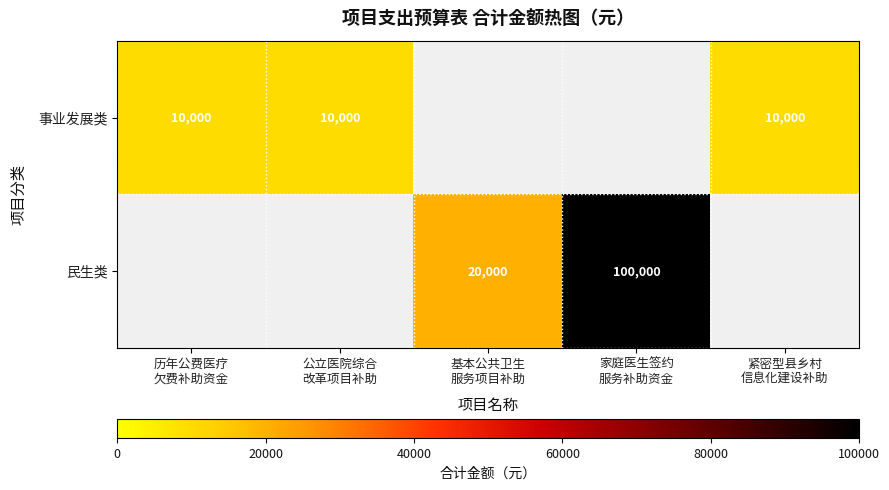

Is the value of 事业发展类 at 历年公费医疗 欠费补助资金 greater than the value of 民生类 at 紧密型县乡村 信息化建设补助?

No